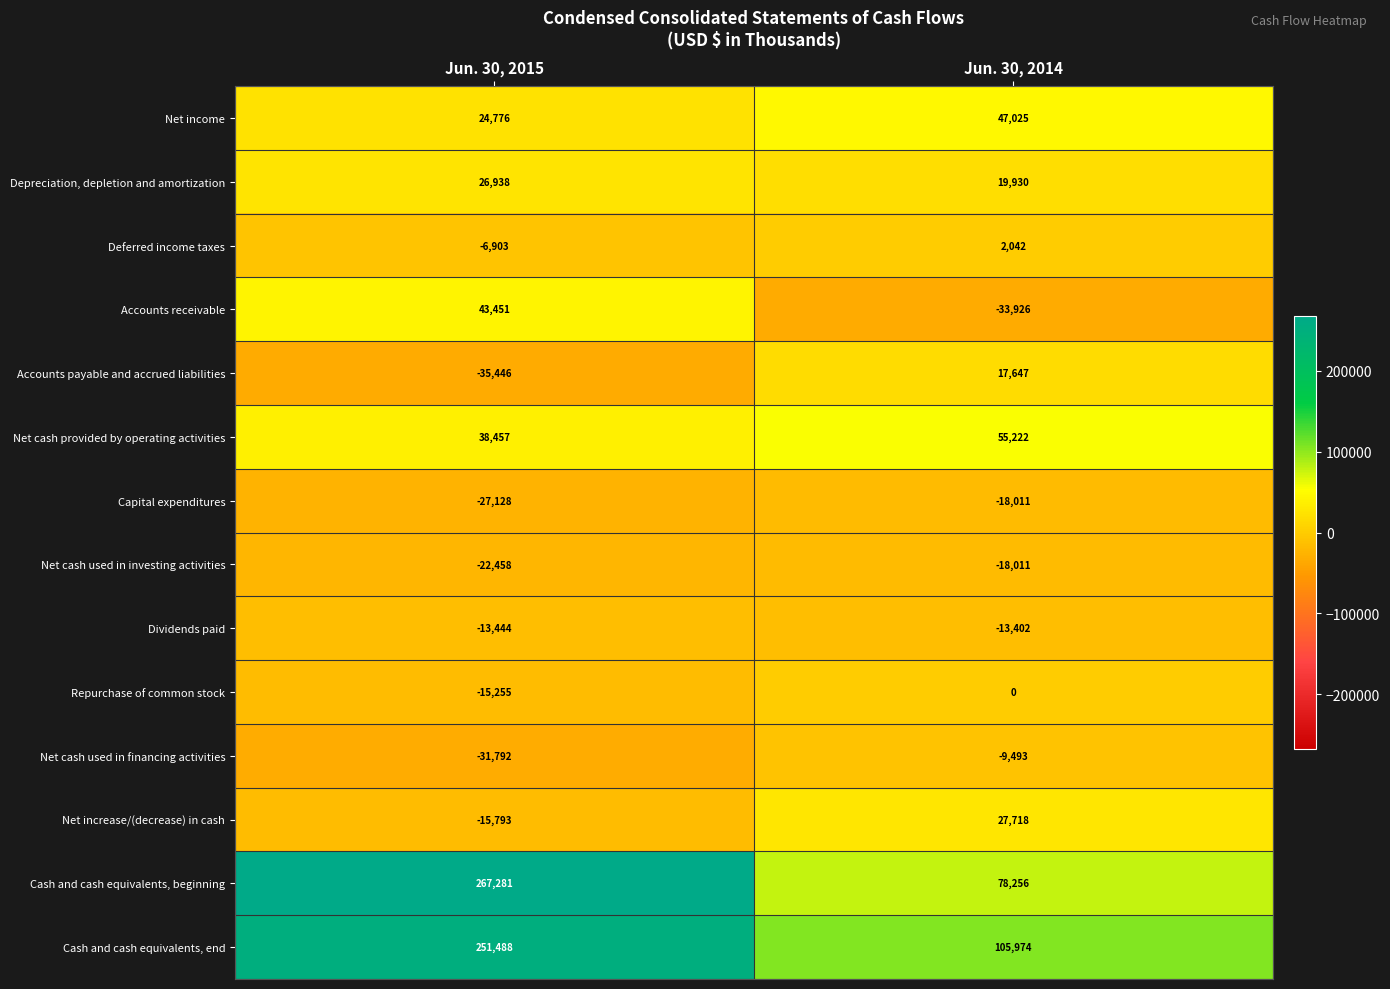

Which category has the lowest value across all series?

Jun. 30, 2015